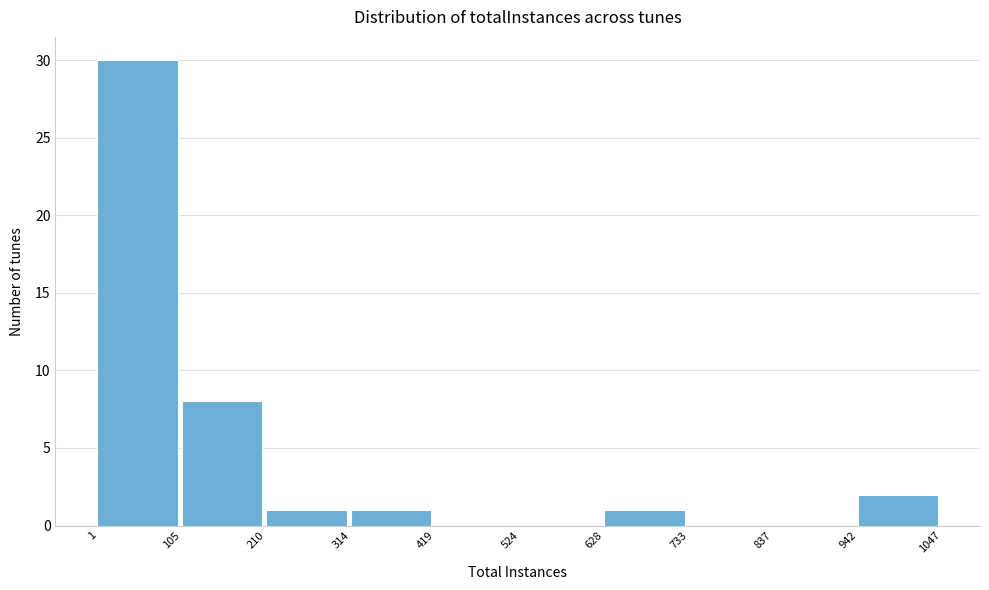

Reading left to right, list every bar in this chart as the range it spans on the x-axis followed by its height. The values are not printed on the chart, so give them approximately, as read against the axis.

1 to 105: 30
105 to 210: 8
210 to 314: 1
314 to 419: 1
419 to 524: 0
524 to 628: 0
628 to 733: 1
733 to 837: 0
837 to 942: 0
942 to 1047: 2